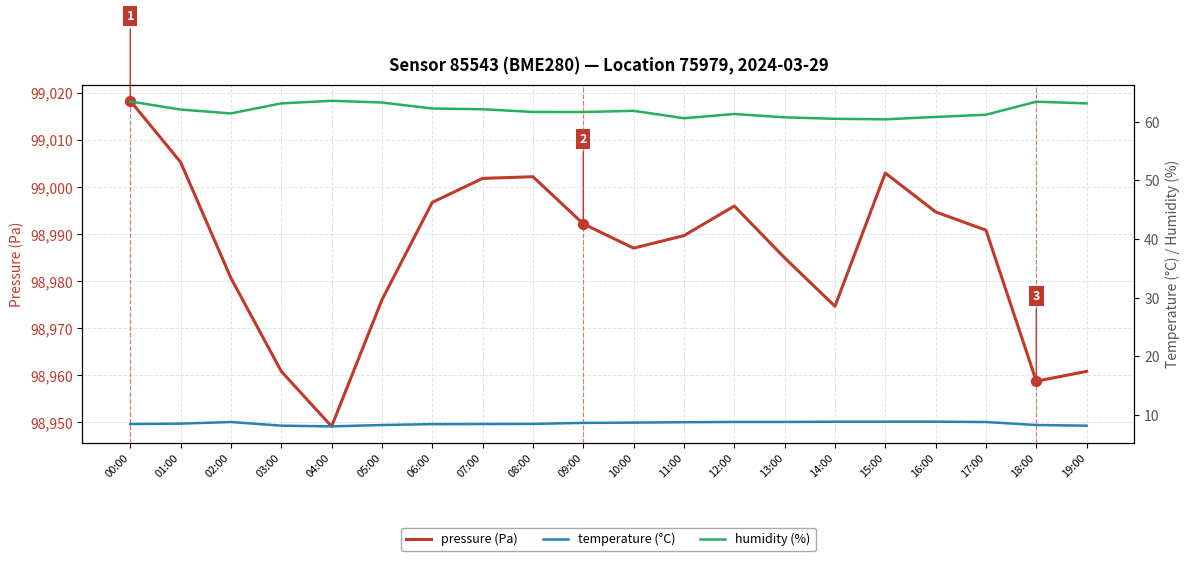

Which series contains the highest Y value?

pressure (Pa)